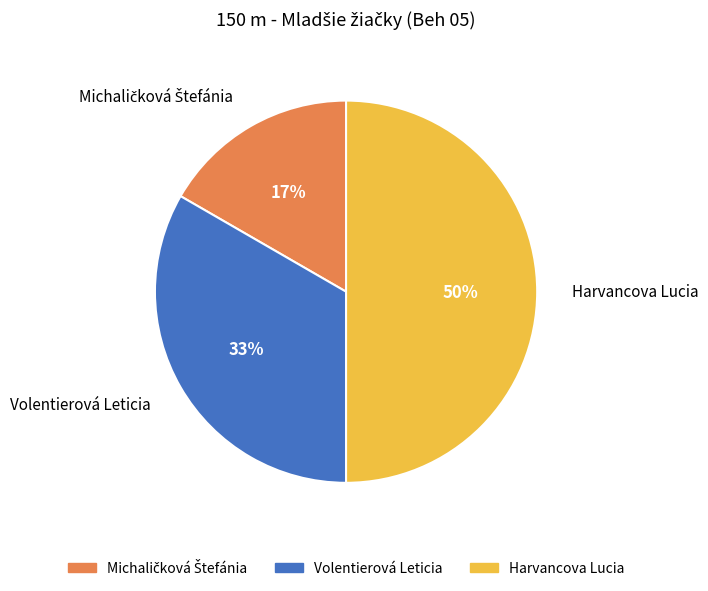

The Harvancova Lucia slice represents 40% of the pie. True or false?

False